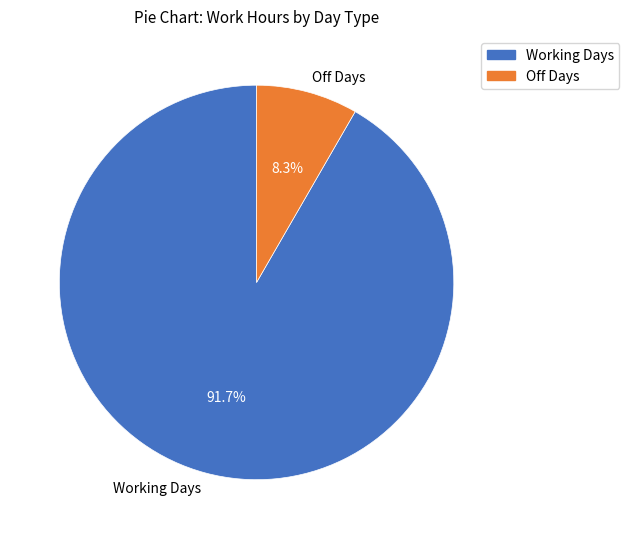

Count the number of slices in the pie.

2